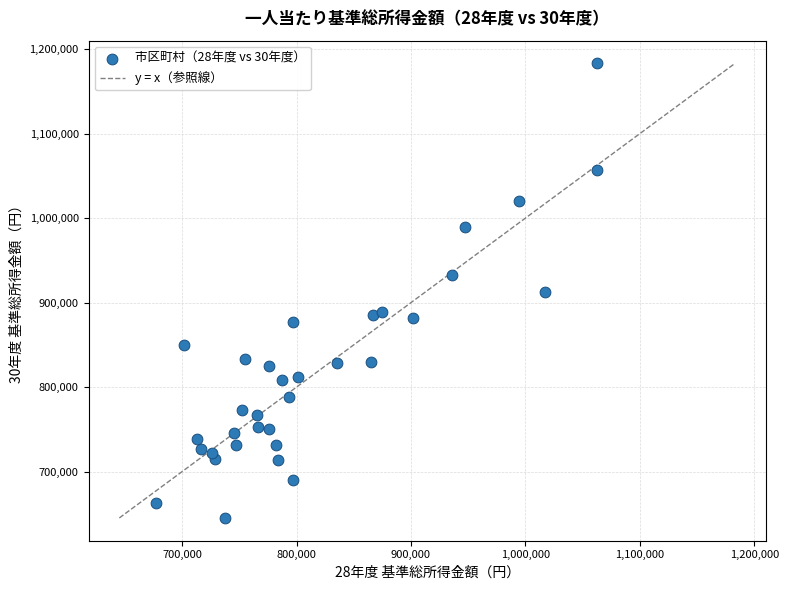

What is the range of X values (max minus min)?

385427